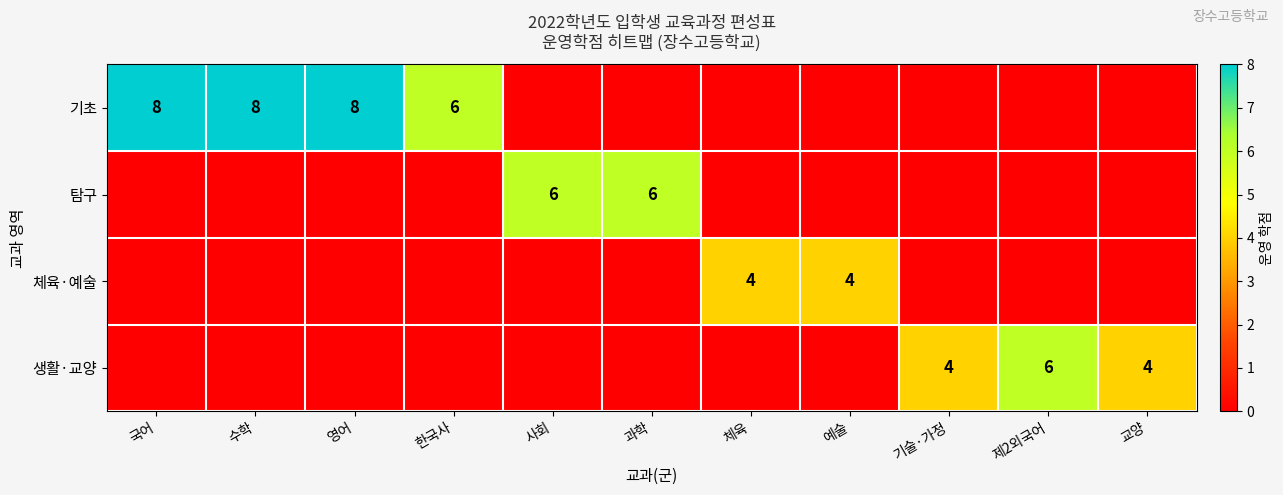

The 생활·교양 series shows 4 at 교양. True or false?

True